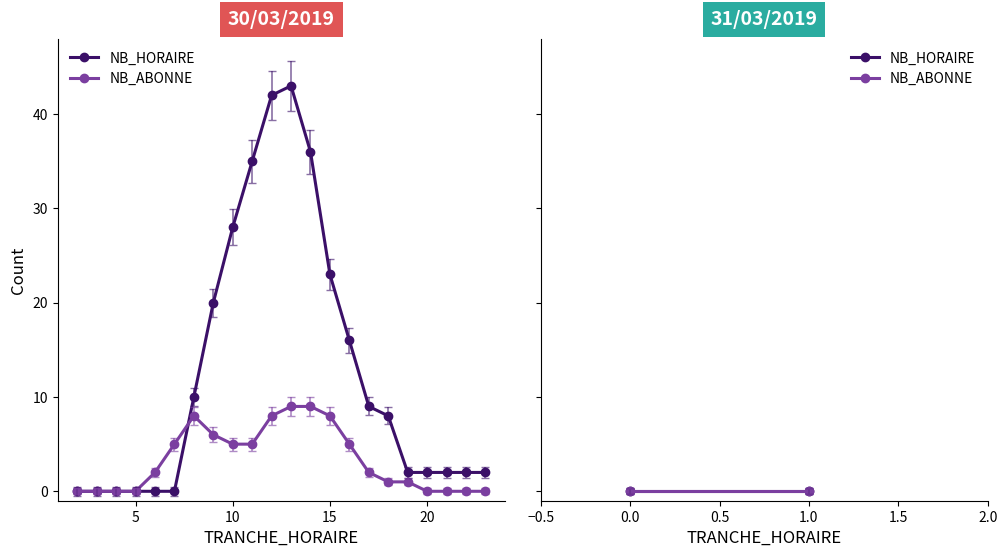

Which series has the largest total across all categories?

NB_HORAIRE